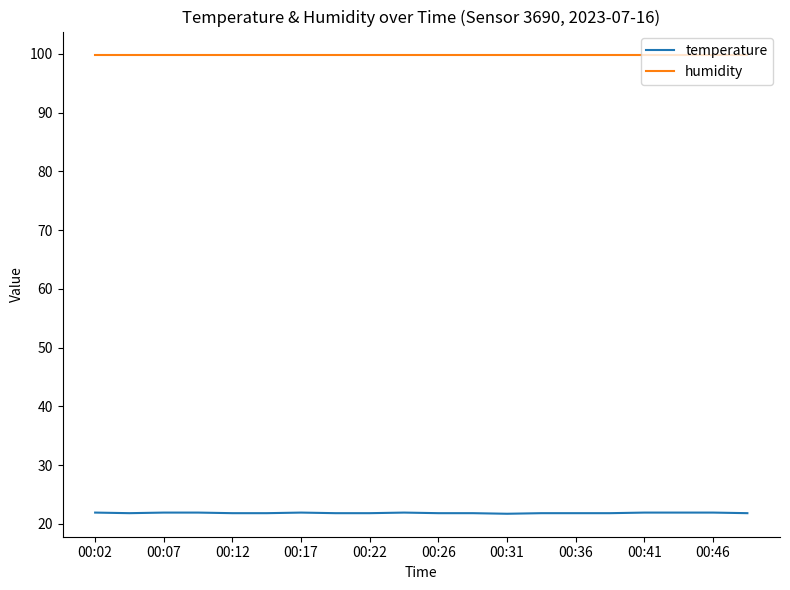

Which series has the widest spread of values?

temperature